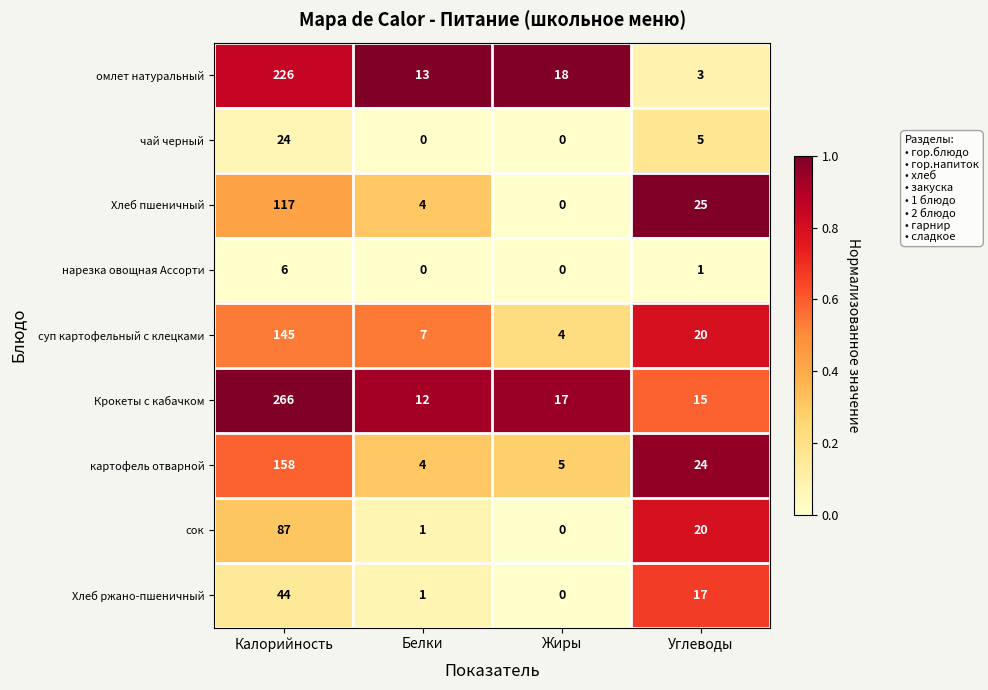

Read the суп картофельный с клецками value at Жиры.

4